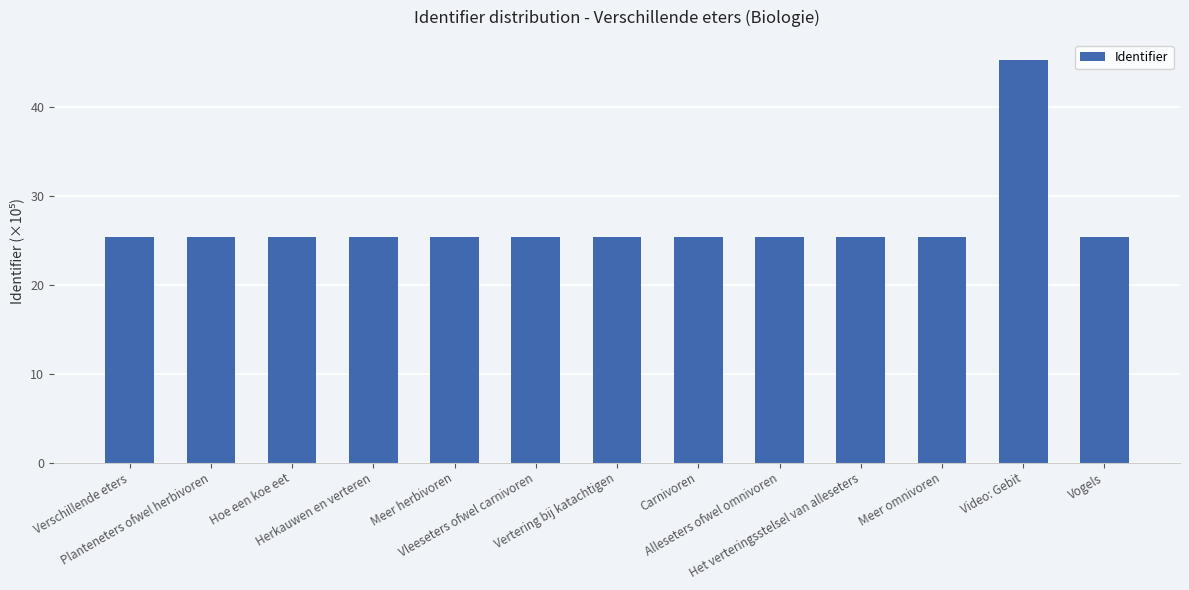

The chart shows a value of 25.4 at Vleeseters ofwel carnivoren. True or false?

True